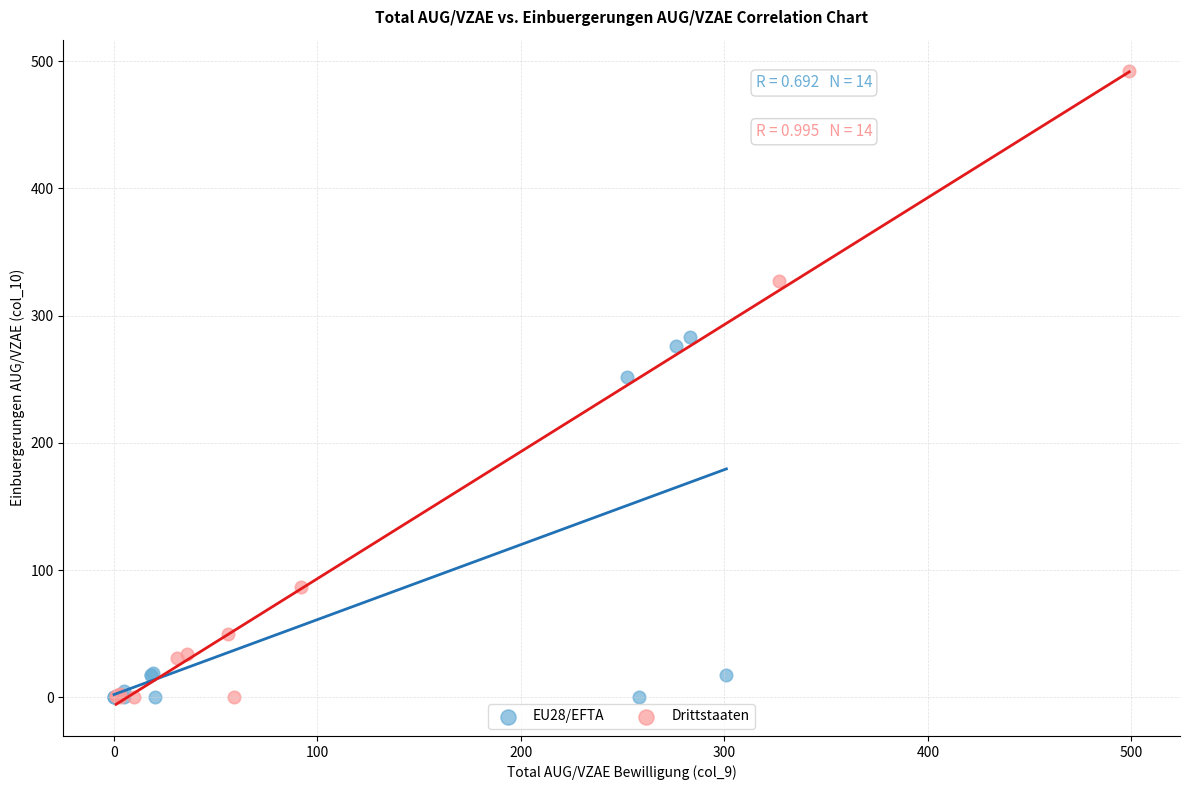

Which series reaches the maximum Y coordinate?

Drittstaaten